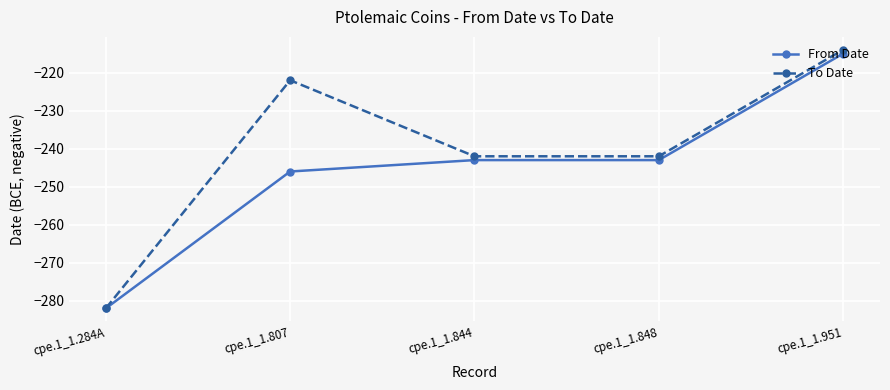

Which series has the widest spread of values?

To Date